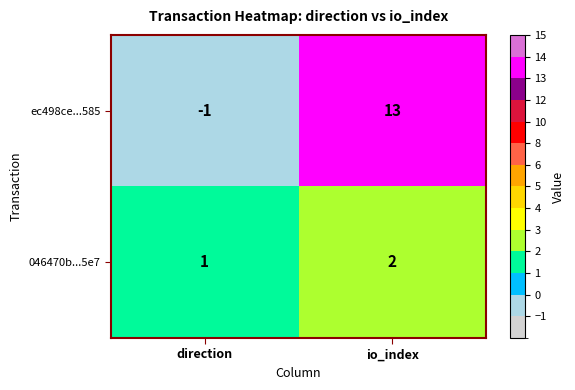

Which label corresponds to the smallest value in the chart?

direction